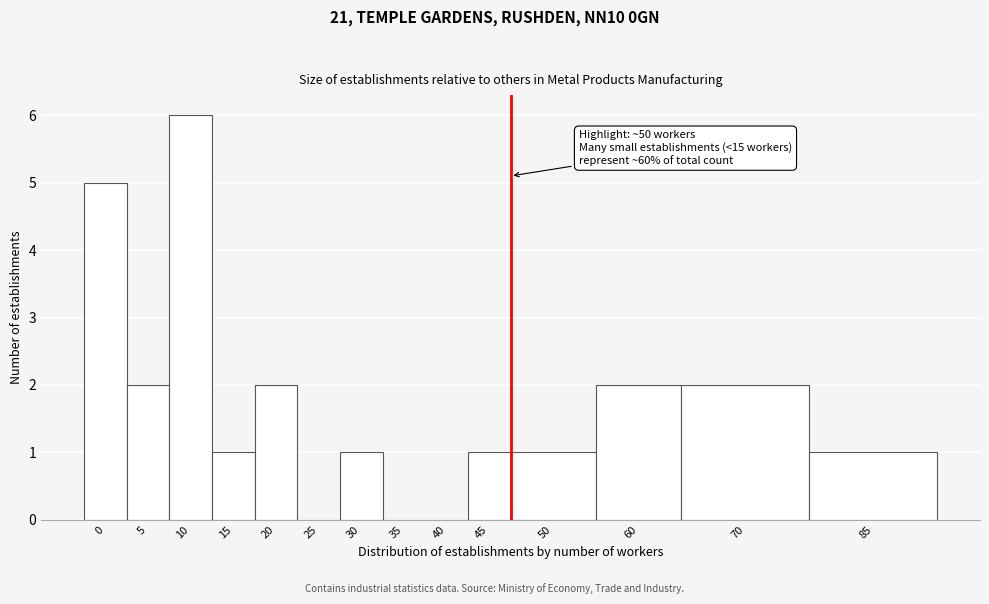

Reading left to right, transcribe all the data shown in this chart.

0=5	5=2	10=6	15=1	20=2	25=0	30=1	35=0	40=0	45=1	50=1	60=2	70=2	85=1